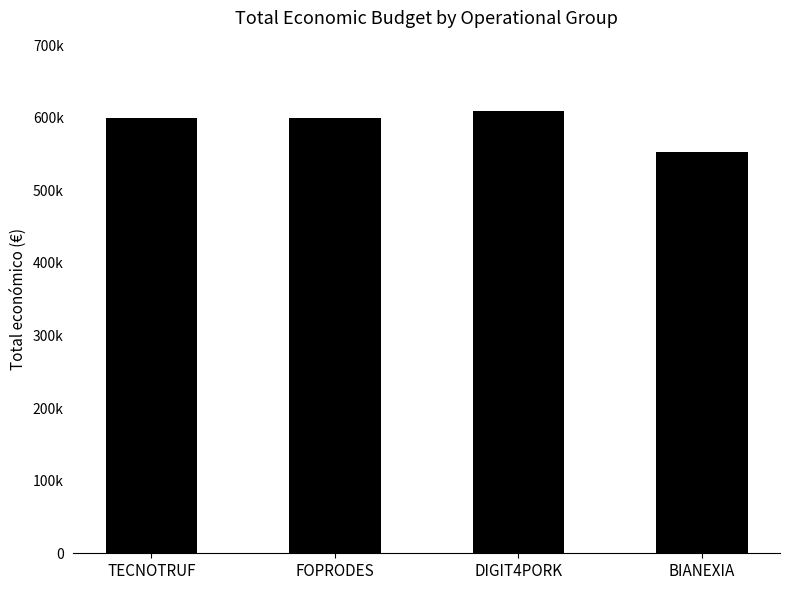

What is the change in value from TECNOTRUF to DIGIT4PORK?

+10075